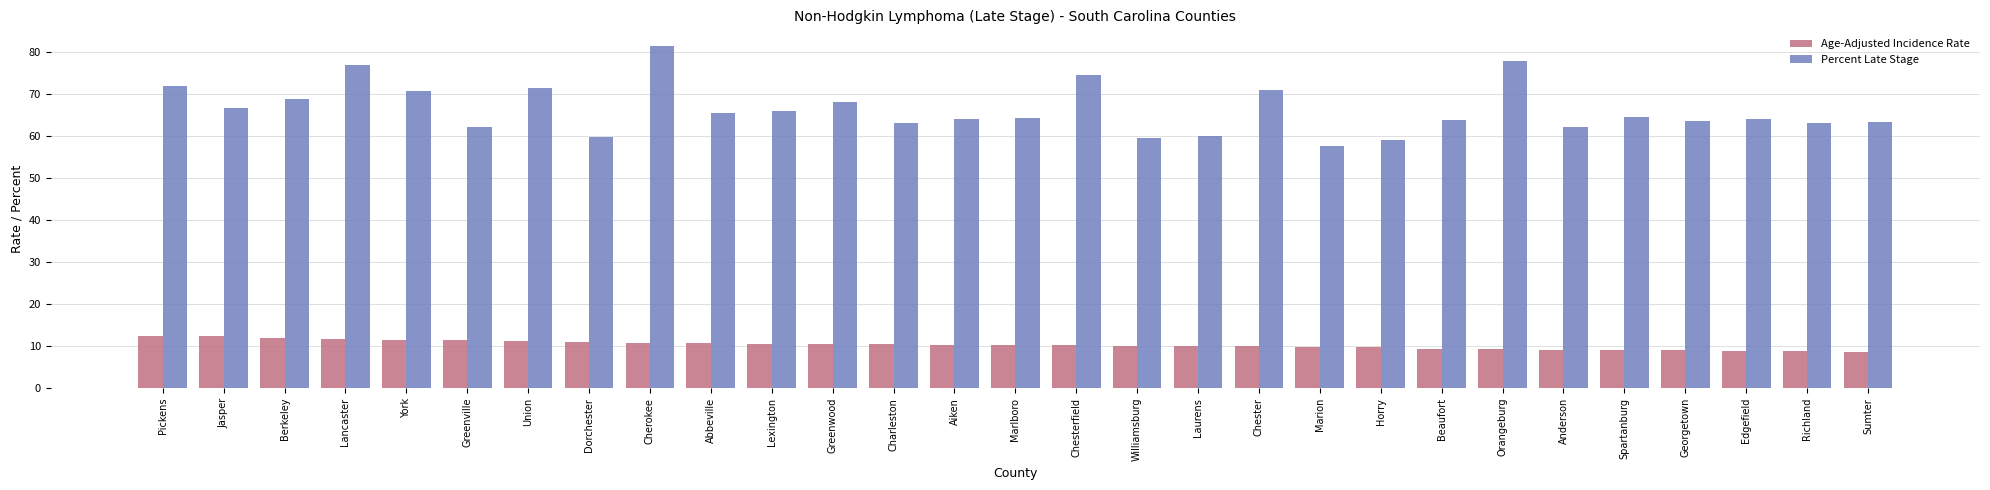

The Percent Late Stage series shows 64.0 at Edgefield. True or false?

True